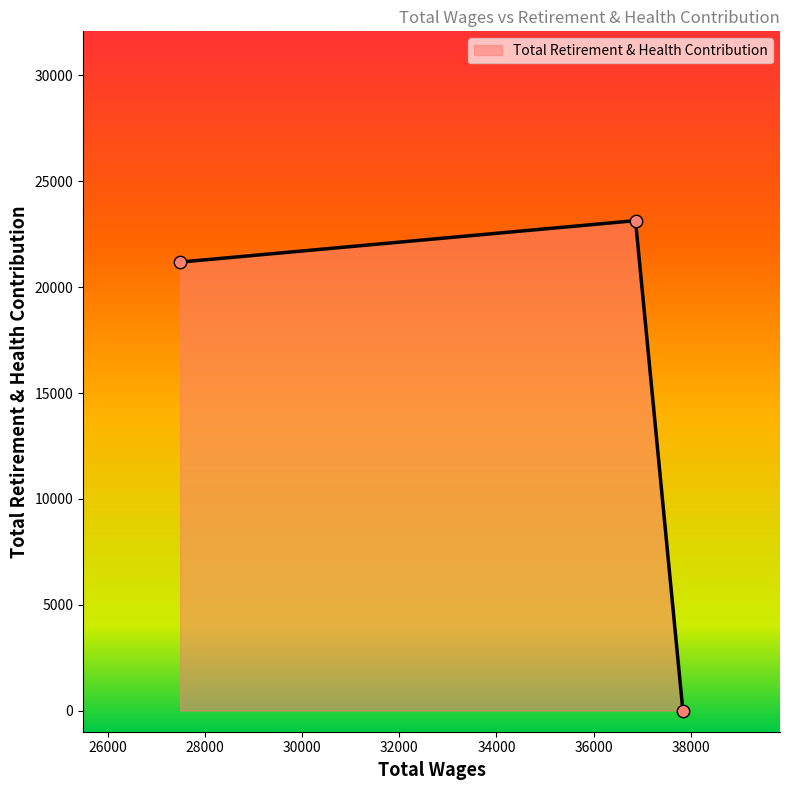

What is the difference between the second highest and minimum values?

21184